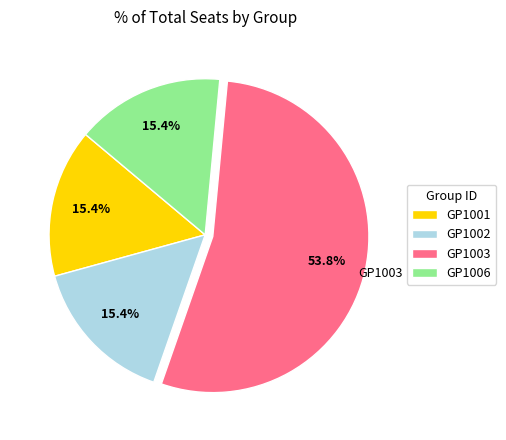

To the nearest percent, what portion does GP1001 represent?

15%